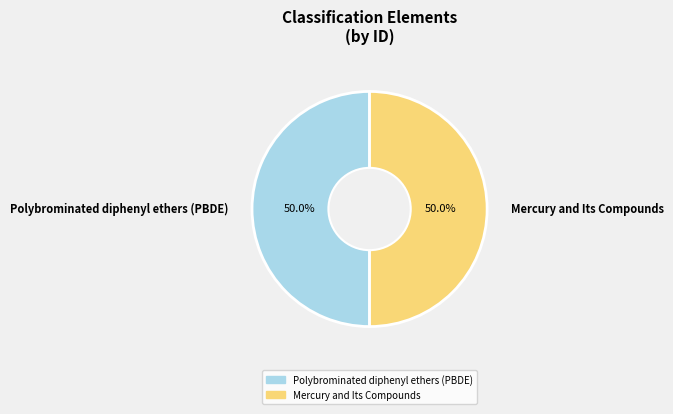

What is the ratio of the value at Polybrominated diphenyl ethers (PBDE) to the value at Mercury and Its Compounds?

1.0